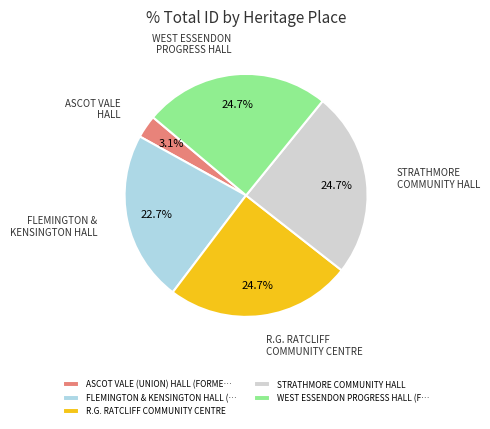

Does any single category account for the majority?

No